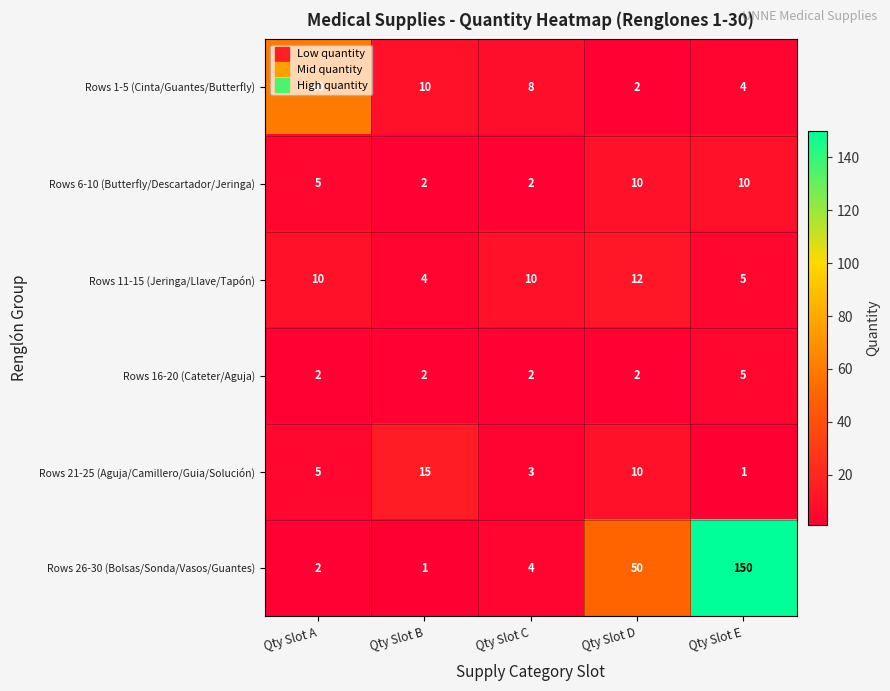

At which label does Rows 21-25 (Aguja/Camillero/Guia/Solución) reach its peak?

Qty Slot B